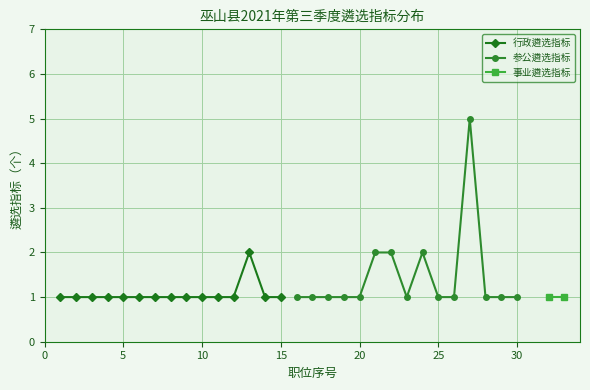

At how many categories does at least one series exceed 2?

1